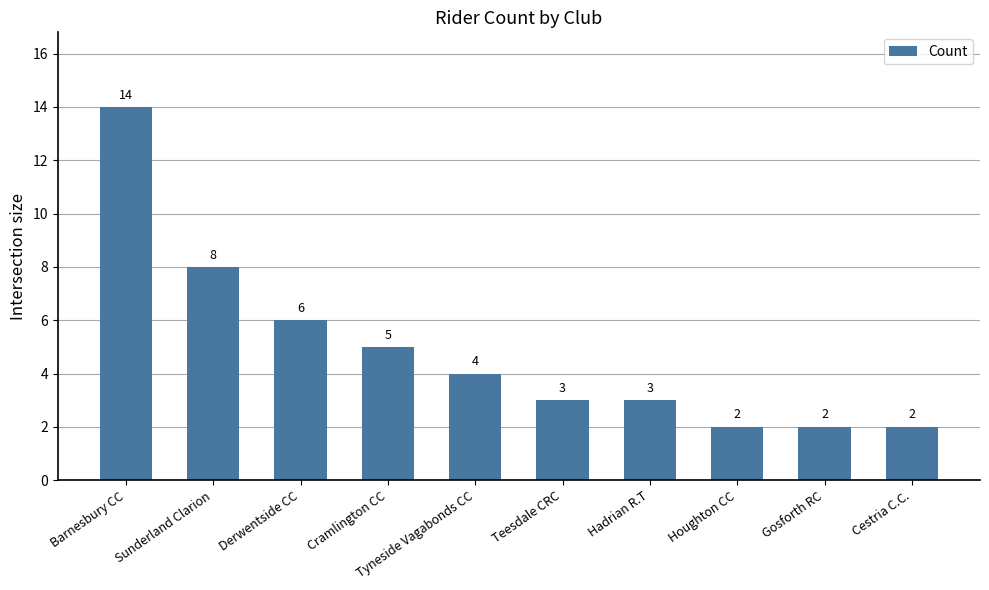

Reading left to right, what are all the values shown in this chart?

14	8	6	5	4	3	3	2	2	2